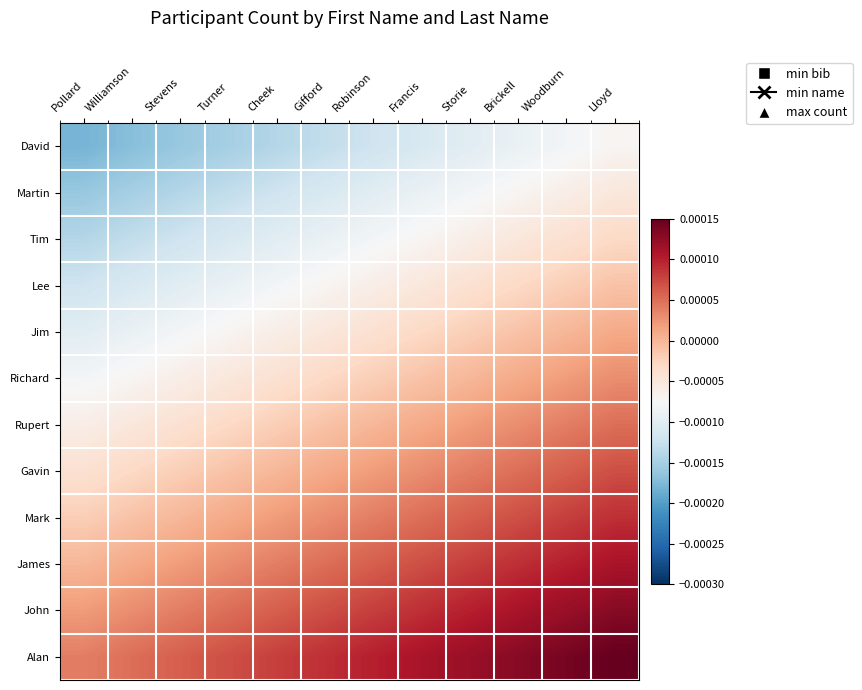

Which series has the largest range (max minus min)?

David